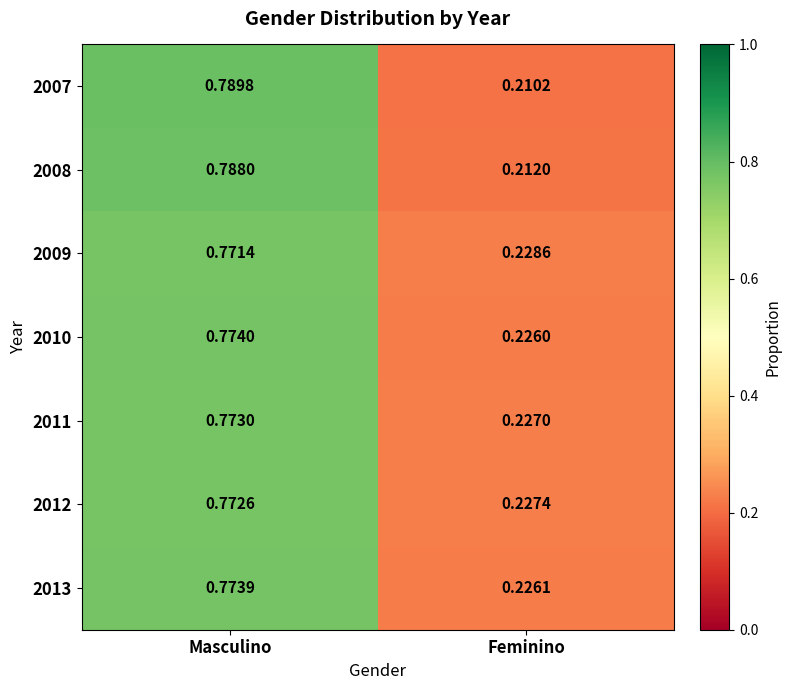

Count the number of data series in this chart.

7